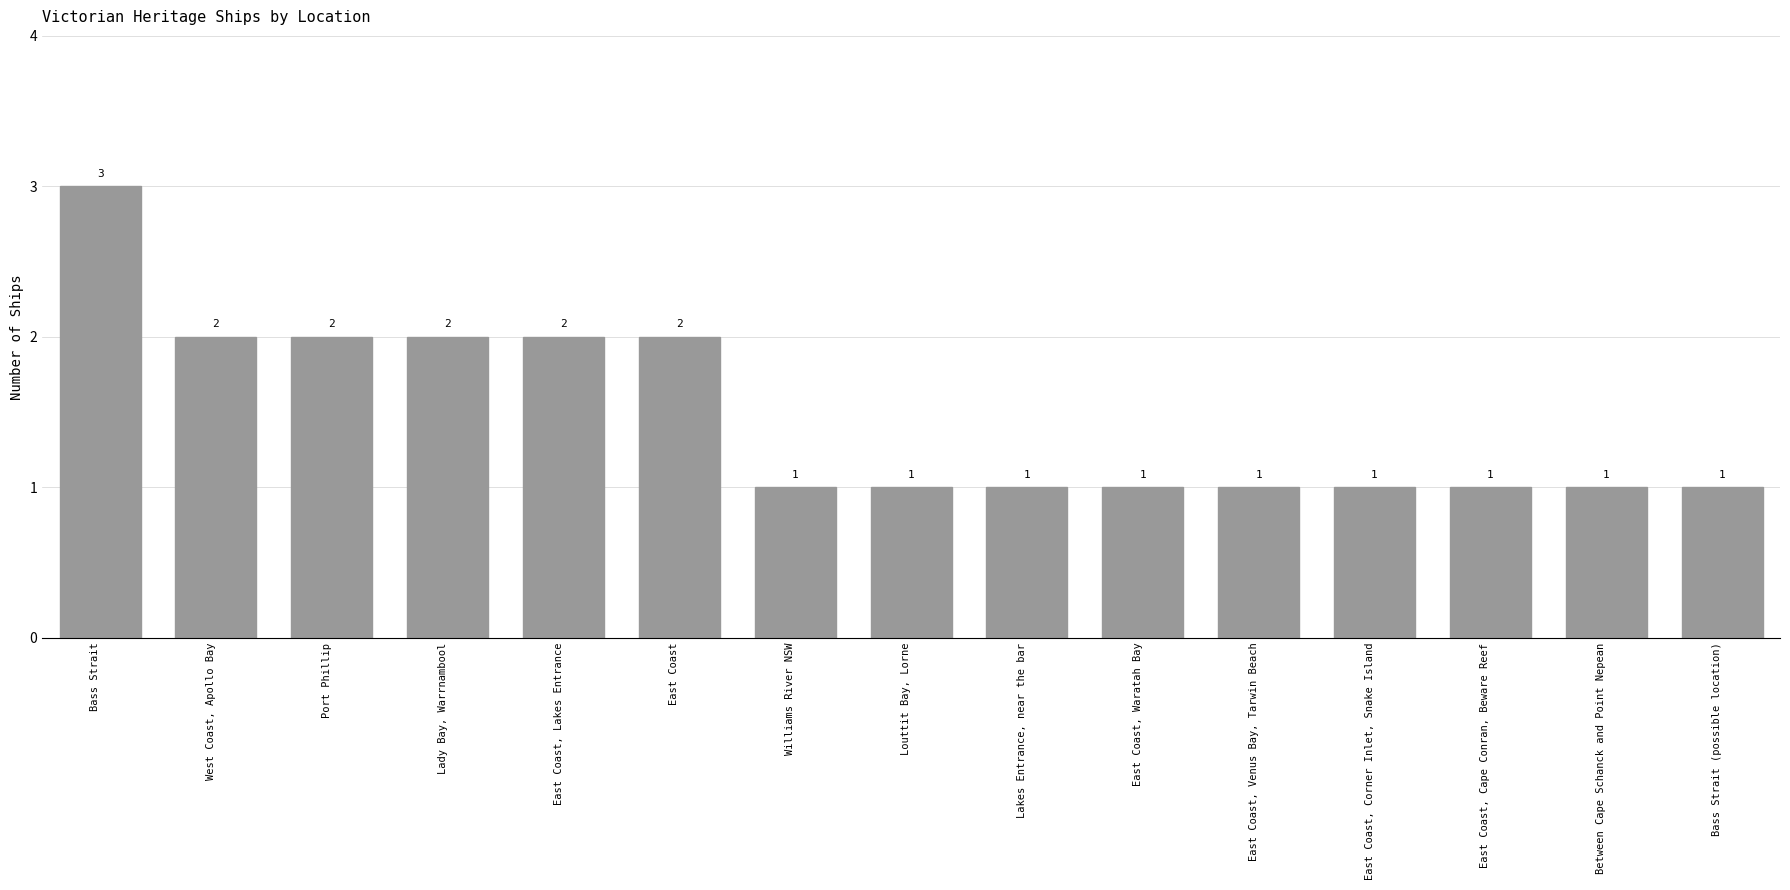

What is the difference between the second highest and minimum values?

1